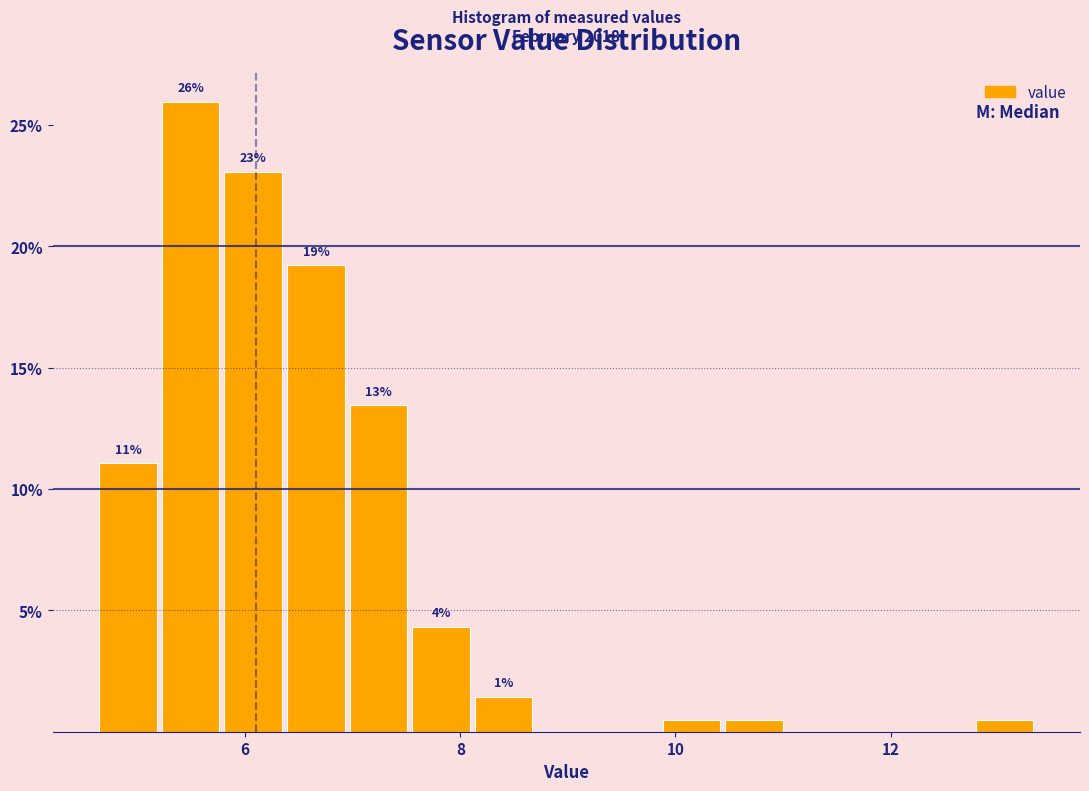

Read against the x-axis, roughly where is the centre of the tallest bar?

5.4